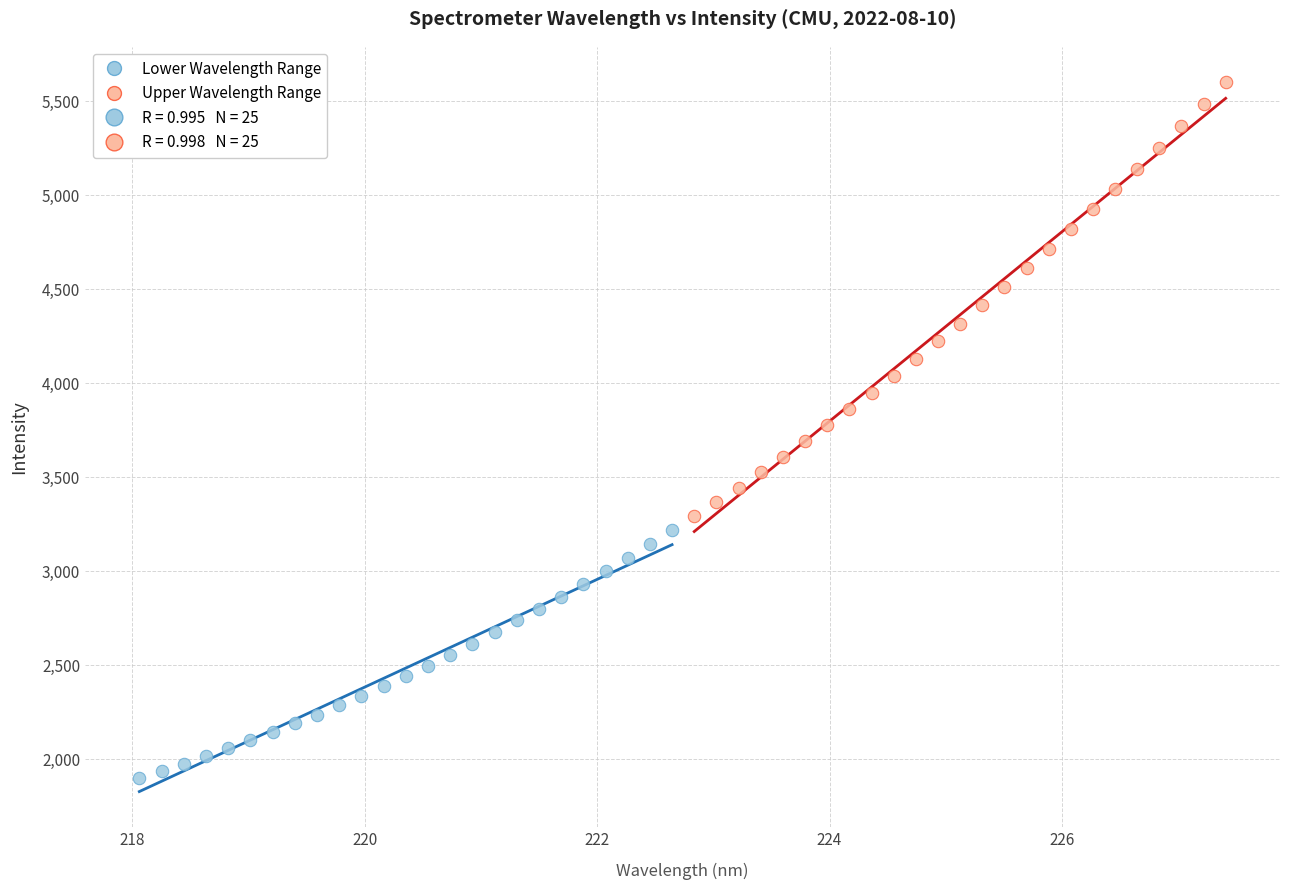

Which series contains the highest Y value?

Upper Wavelength Range